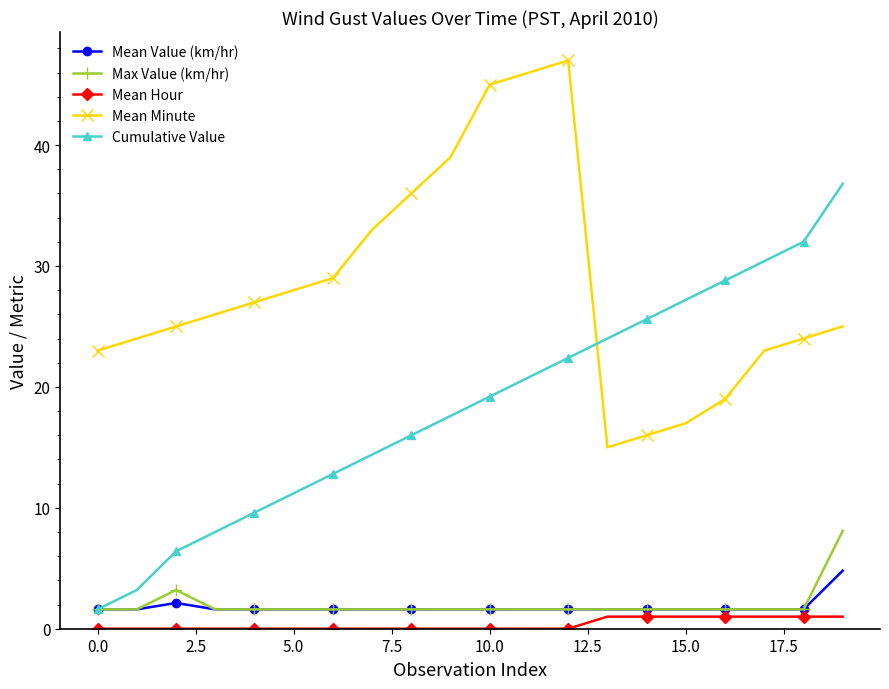

What is the value of the Mean Value (km/hr) point at the 2nd from the left?

1.6